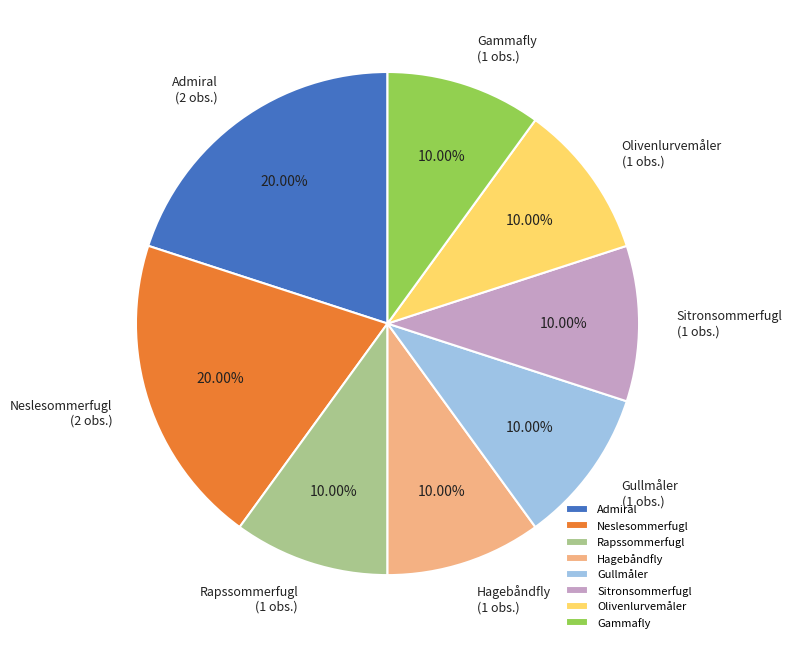

True or false: Hagebåndfly accounts for 10% of the total.

True